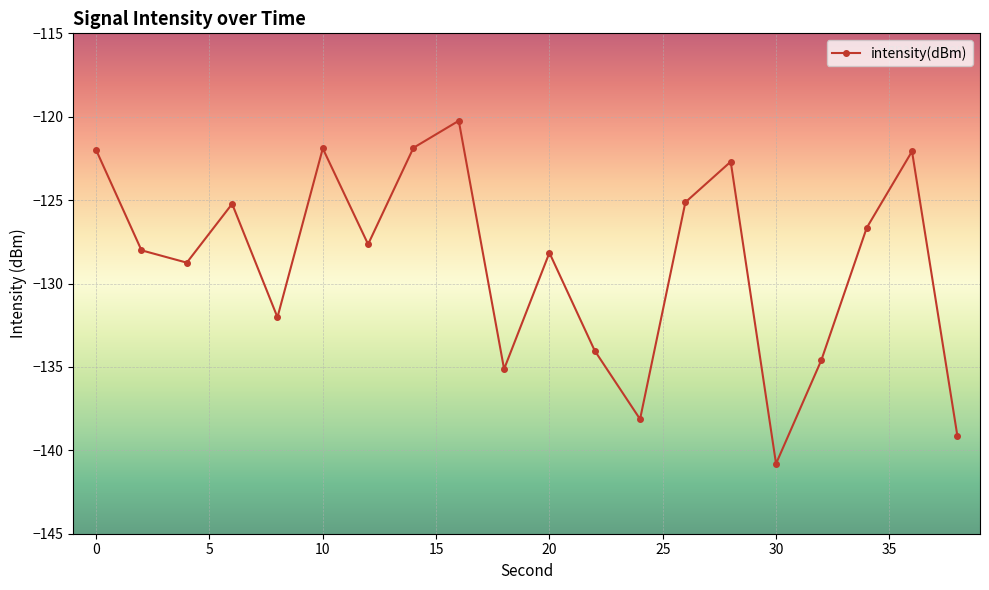

How many points are lower than both their immediate neighbors (excluding endpoints)?

6